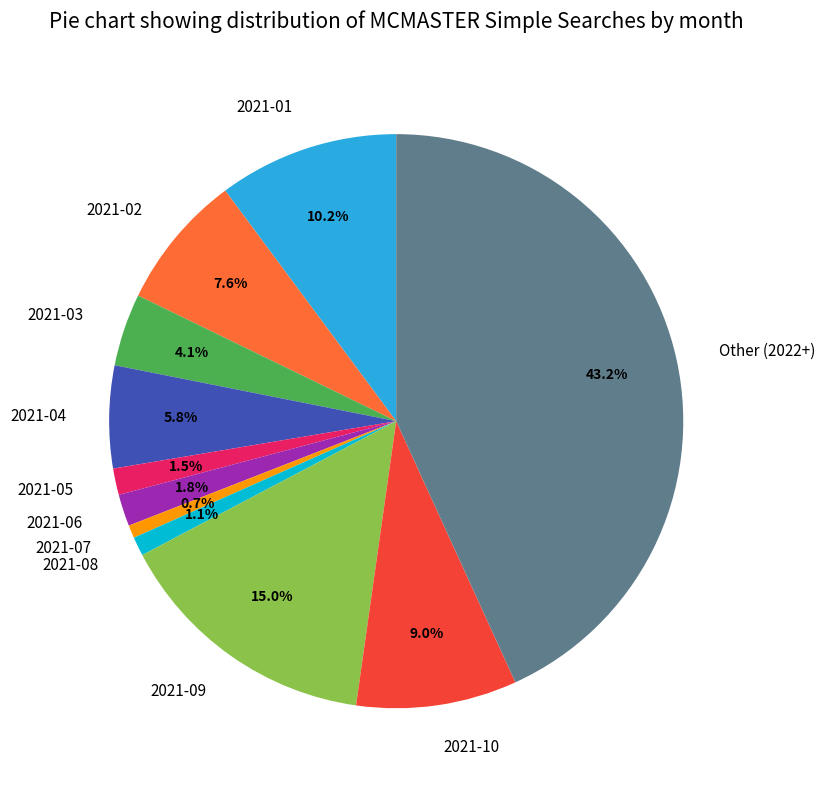

Count the number of slices in the pie.

11